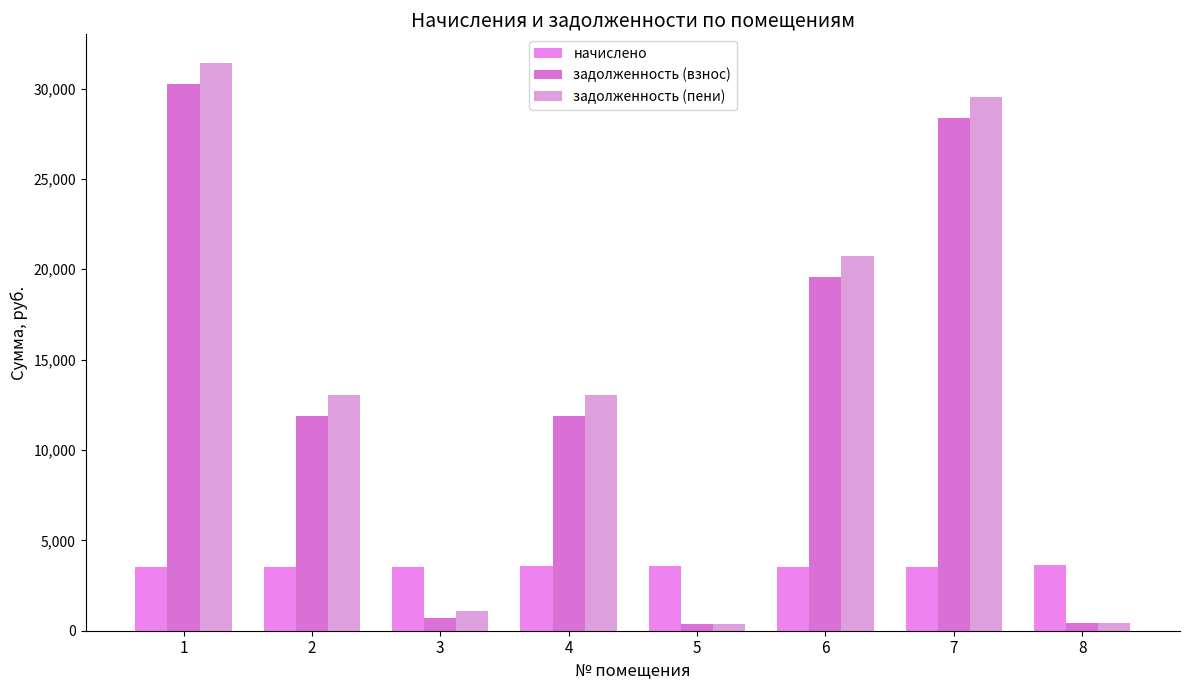

Which series has the largest total across all categories?

задолженность (пени)